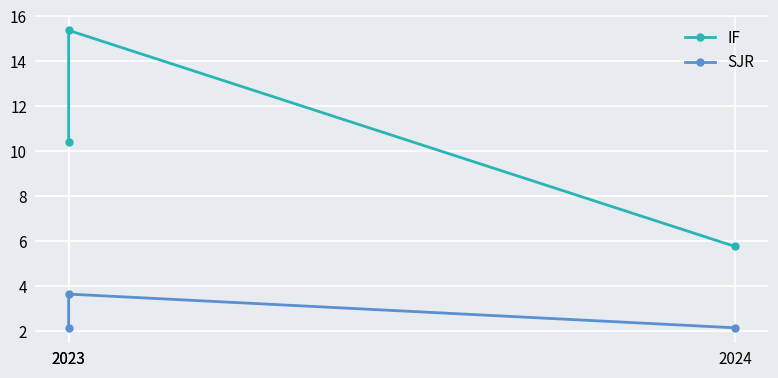

The value of SJR at 2023 is 0.8. True or false?

False